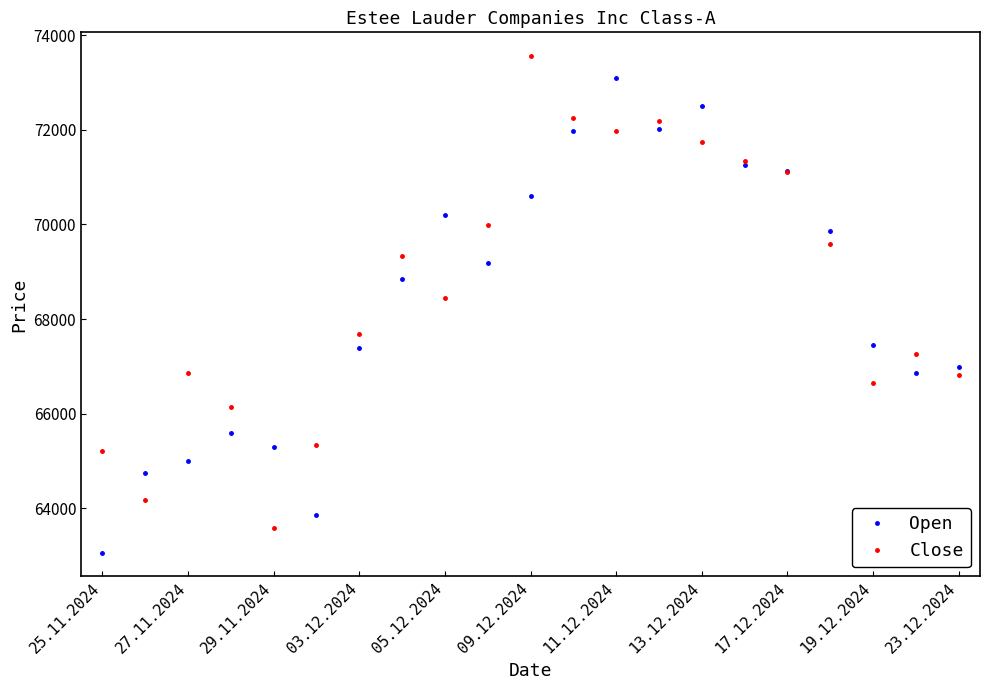

True or false: Close has more than 2 interior local peaks.

True